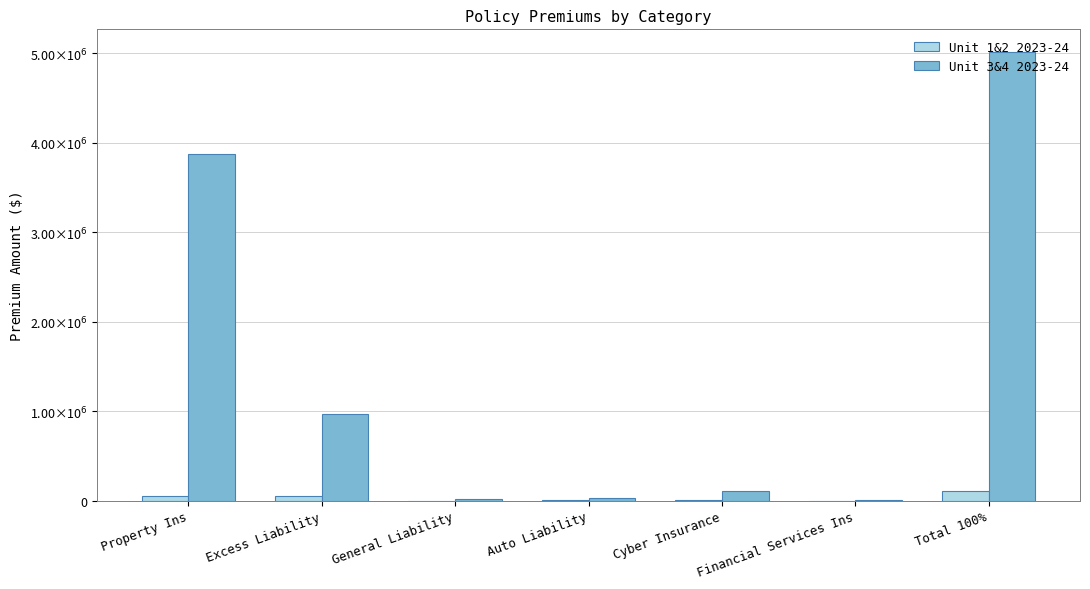

What are all the series names shown in the legend?

Unit 1&2 2023-24, Unit 3&4 2023-24